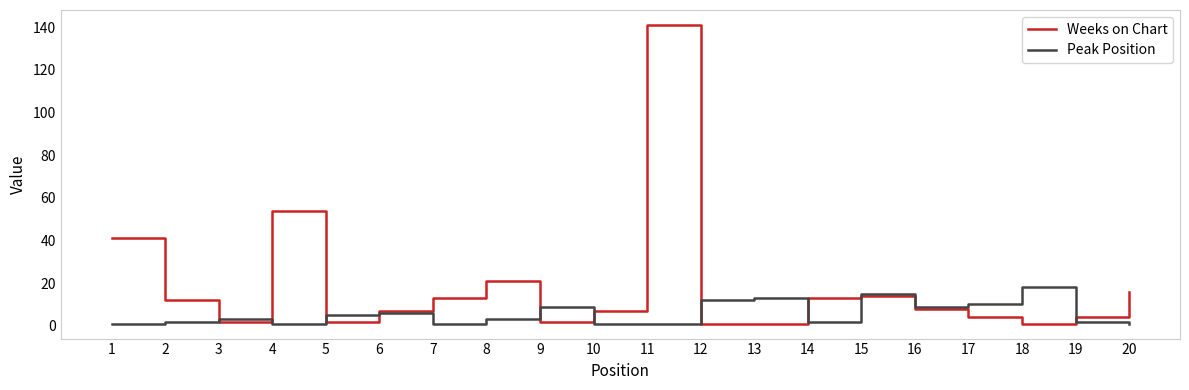

Which series has the largest range (max minus min)?

Weeks on Chart